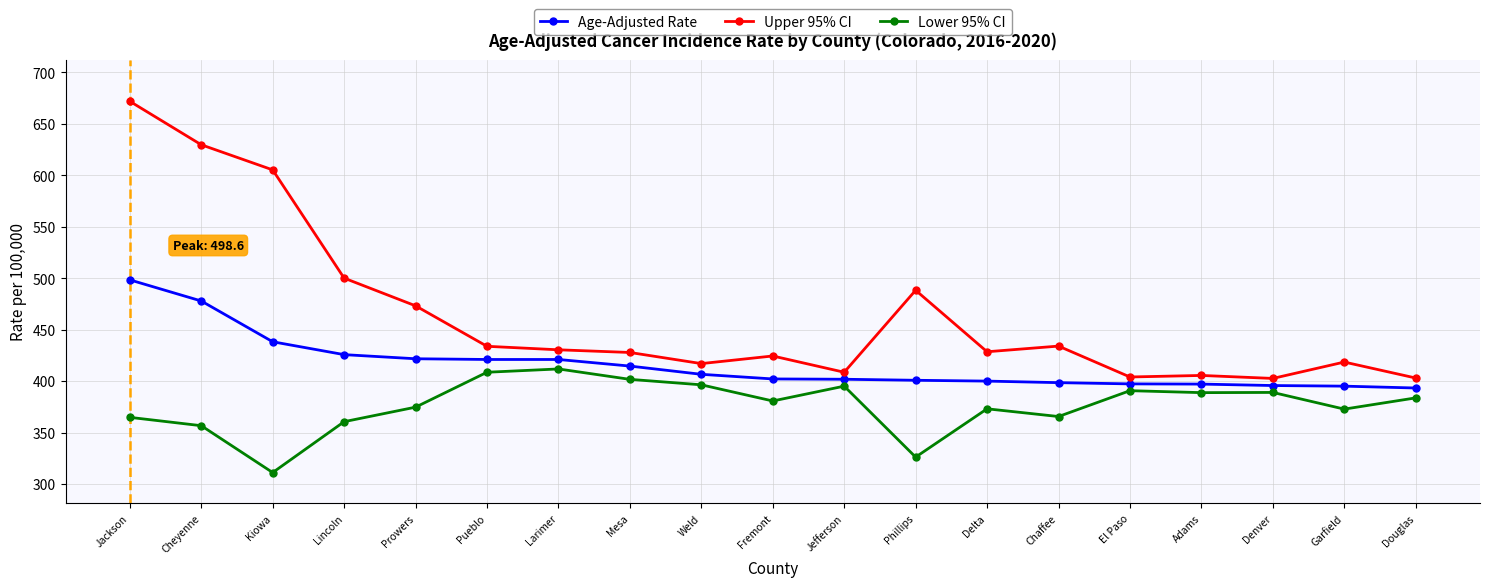

List the series in order of their peak value, lowest first.

Lower 95% CI, Age-Adjusted Rate, Upper 95% CI